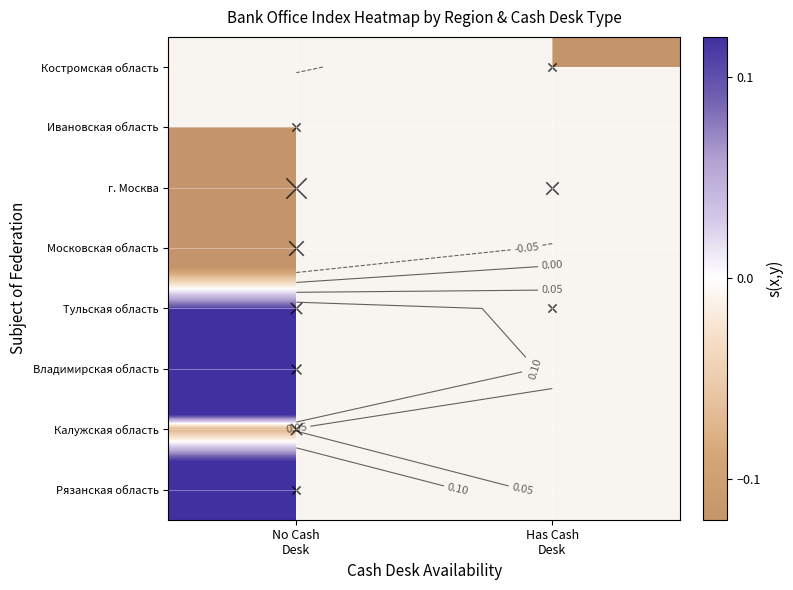

List the series in order of their peak value, lowest first.

г. Москва, Костромская область, Московская область, Ивановская область, Калужская область, Тульская область, Рязанская область, Владимирская область